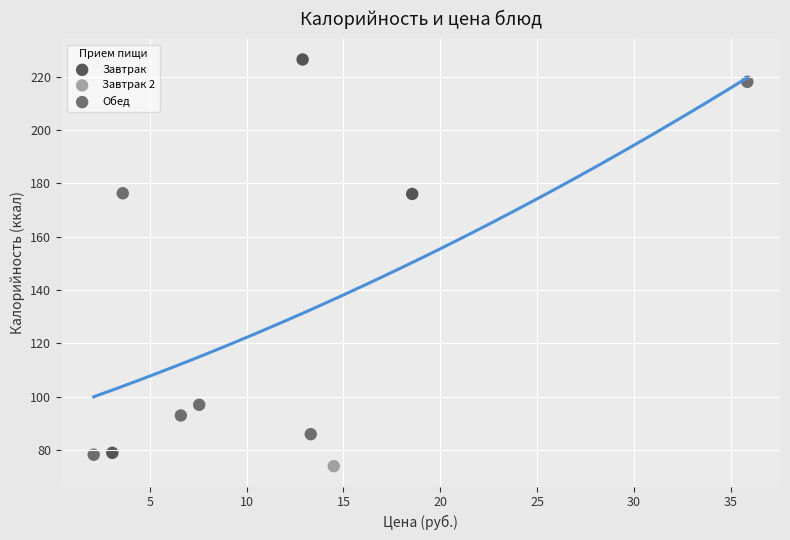

What are all the series names shown in the legend?

Завтрак, Завтрак 2, Обед